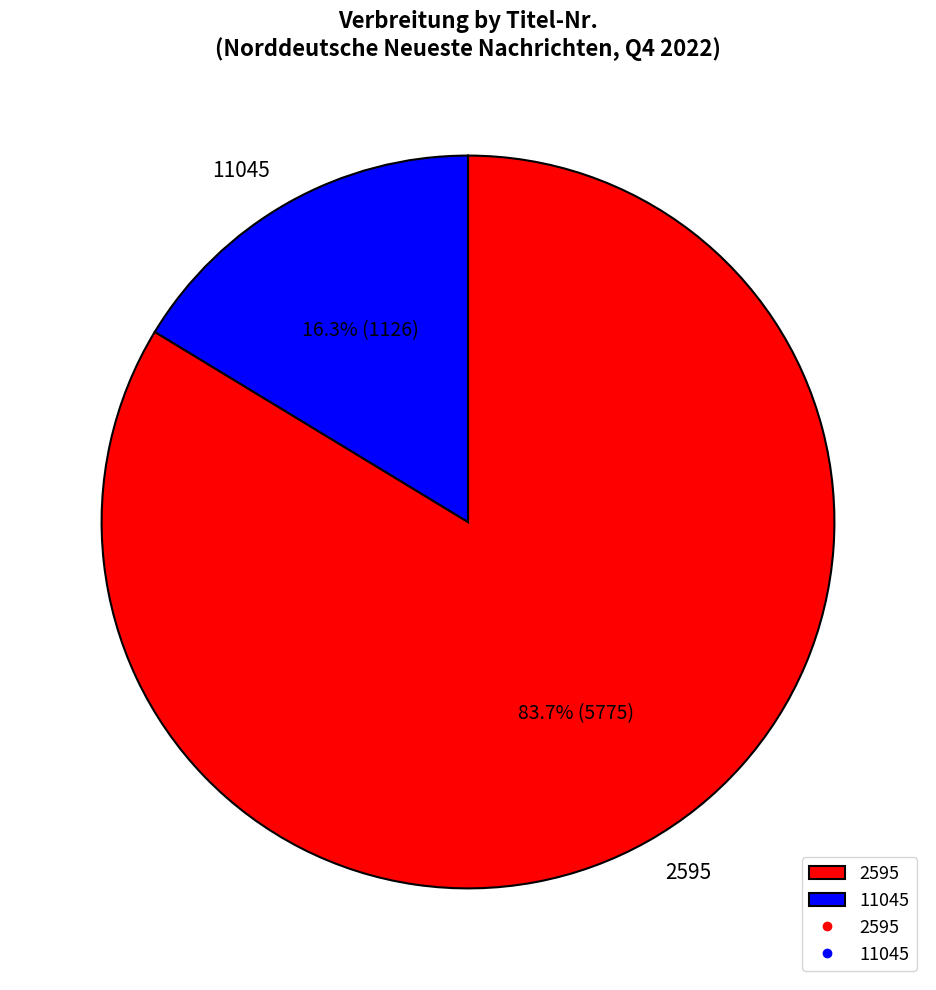

What percentage do 2595 and 11045 together represent?

100.0%